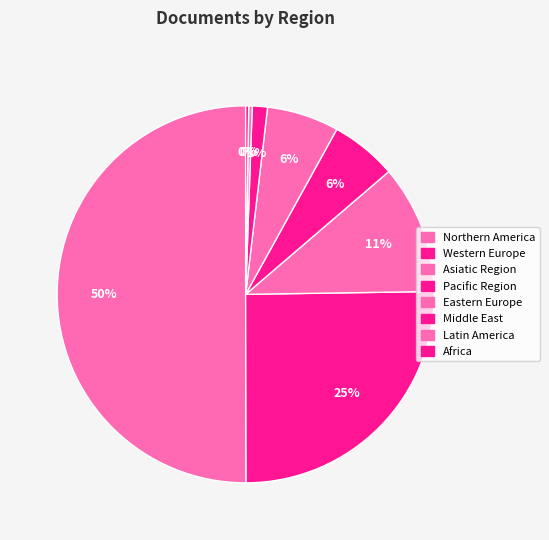

To the nearest percent, what percentage of the pie is Africa?

1%